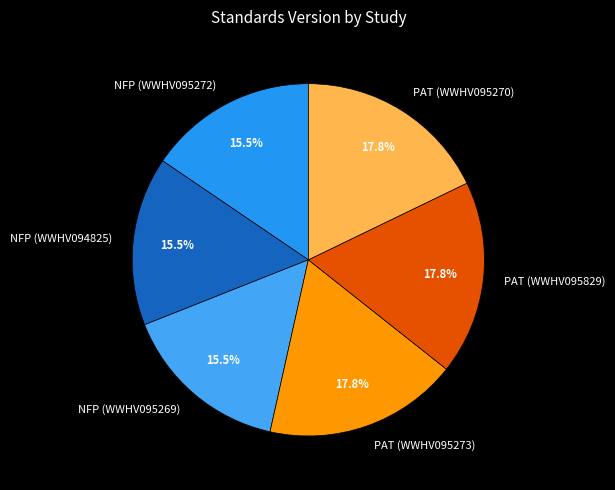

Does any single category account for the majority?

No